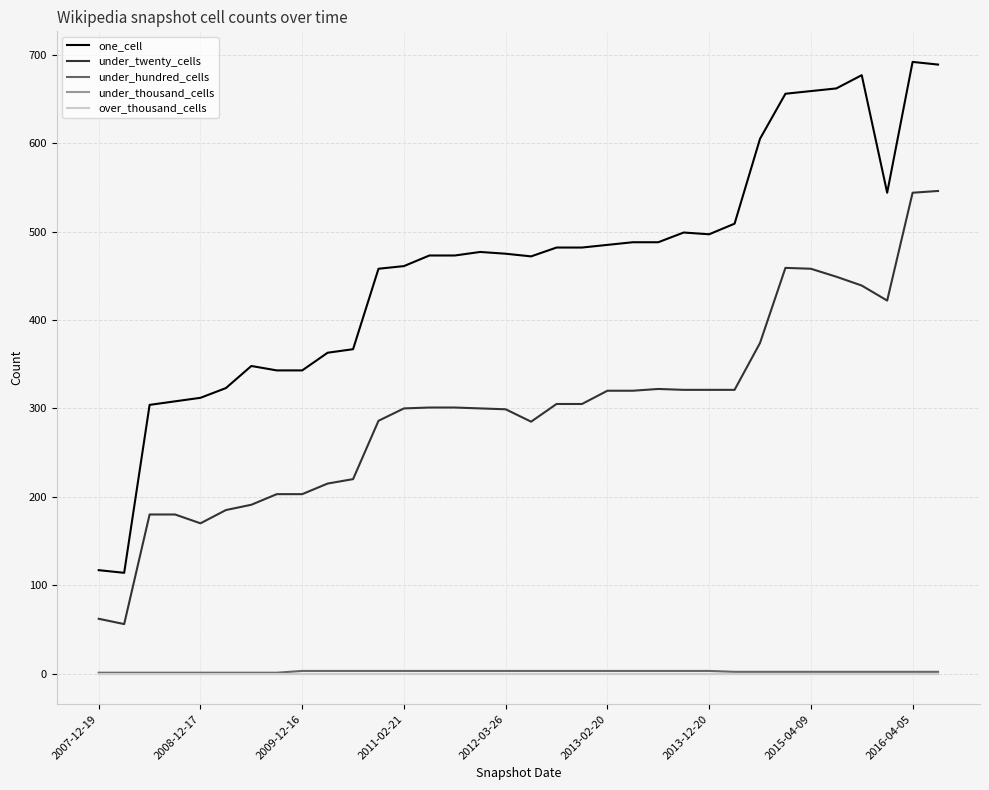

How many lines are shown in the chart?

5